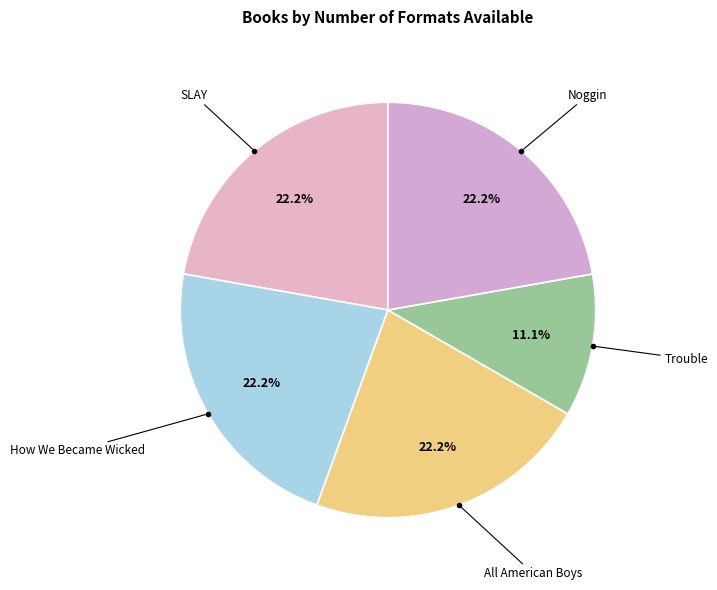

What portion of the pie excludes SLAY?

77.8%